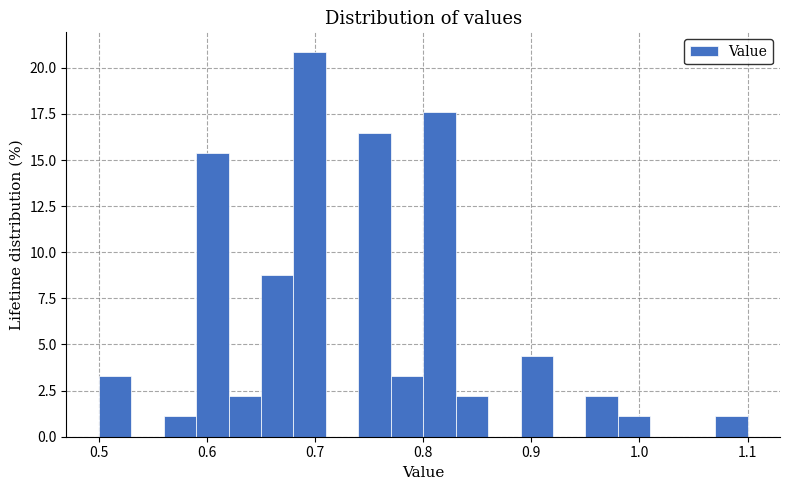

Read against the x-axis, roughly where is the centre of the tallest bar?

0.70